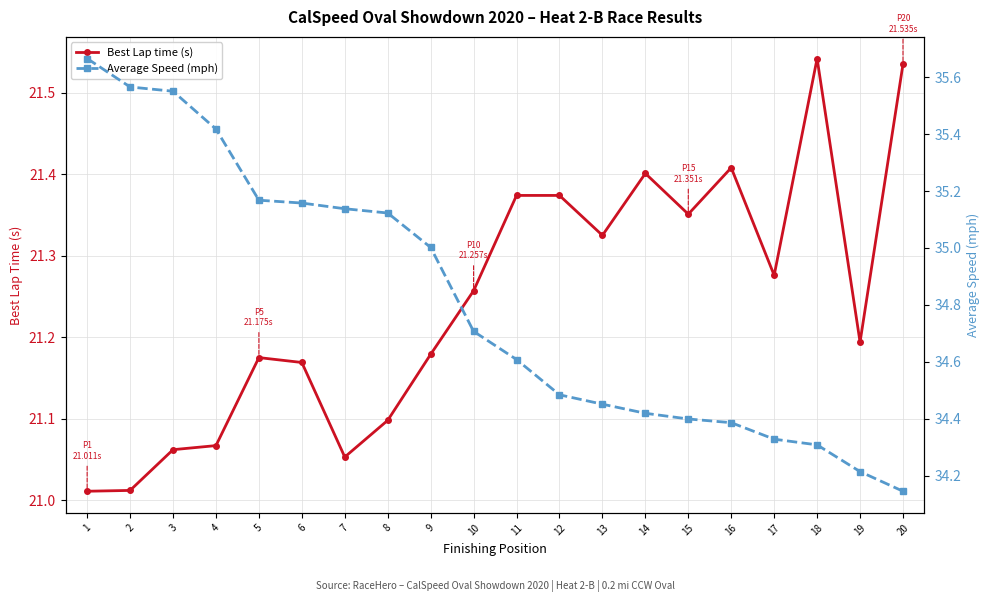

What value does the Best Lap time (s) series have at 9?

21.2